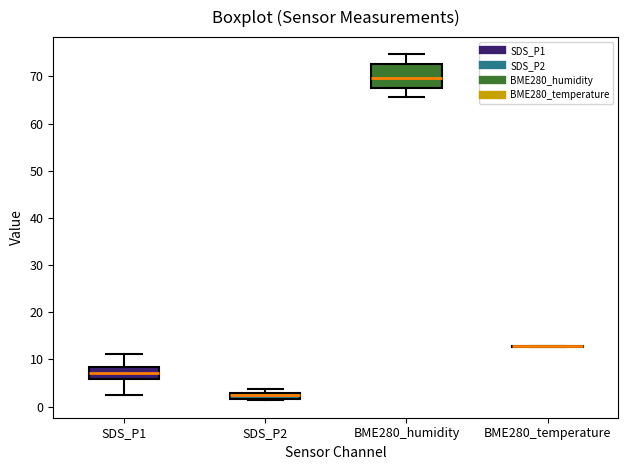

Comparing the boxes themselves (not the whiskers), which one is the tallest?

BME280_humidity